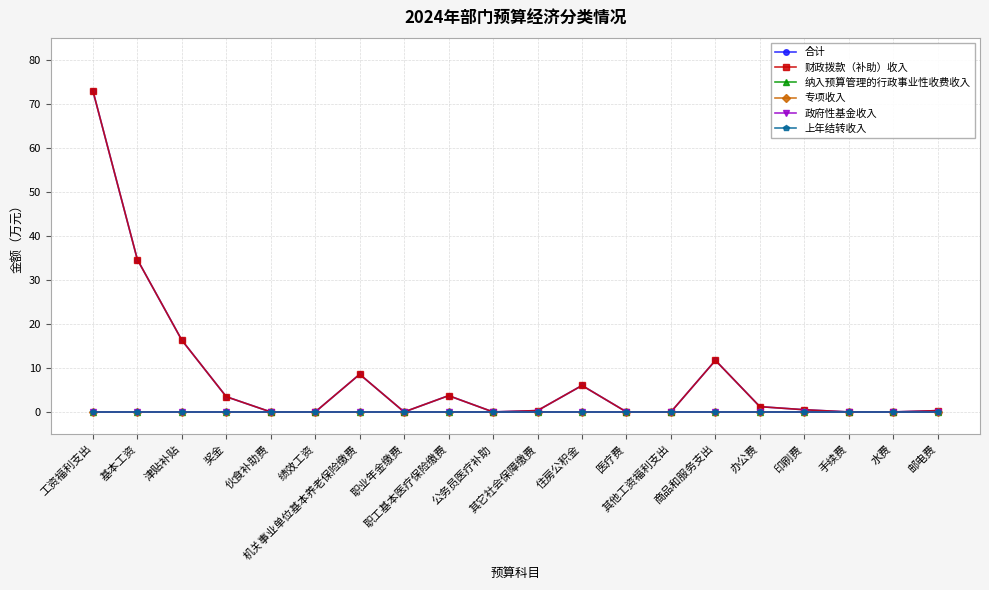

Reading left to right, extract all data points from this chart.

合计: 工资福利支出=73.0	基本工资=34.6	津贴补贴=16.3	奖金=3.5	伙食补助费=0.0	绩效工资=0.0	机关事业单位基本养老保险缴费=8.6	职业年金缴费=0.0	职工基本医疗保险缴费=3.7	公务员医疗补助=0.0	其它社会保障缴费=0.3	住房公积金=6.0	医疗费=0.0	其他工资福利支出=0.0	商品和服务支出=11.7	办公费=1.2	印刷费=0.5	手续费=0.0	水费=0.0	邮电费=0.3
财政拨款（补助）收入: 工资福利支出=73.0	基本工资=34.6	津贴补贴=16.3	奖金=3.5	伙食补助费=0.0	绩效工资=0.0	机关事业单位基本养老保险缴费=8.6	职业年金缴费=0.0	职工基本医疗保险缴费=3.7	公务员医疗补助=0.0	其它社会保障缴费=0.3	住房公积金=6.0	医疗费=0.0	其他工资福利支出=0.0	商品和服务支出=11.7	办公费=1.2	印刷费=0.5	手续费=0.0	水费=0.0	邮电费=0.3
纳入预算管理的行政事业性收费收入: 工资福利支出=0.0	基本工资=0.0	津贴补贴=0.0	奖金=0.0	伙食补助费=0.0	绩效工资=0.0	机关事业单位基本养老保险缴费=0.0	职业年金缴费=0.0	职工基本医疗保险缴费=0.0	公务员医疗补助=0.0	其它社会保障缴费=0.0	住房公积金=0.0	医疗费=0.0	其他工资福利支出=0.0	商品和服务支出=0.0	办公费=0.0	印刷费=0.0	手续费=0.0	水费=0.0	邮电费=0.0
专项收入: 工资福利支出=0.0	基本工资=0.0	津贴补贴=0.0	奖金=0.0	伙食补助费=0.0	绩效工资=0.0	机关事业单位基本养老保险缴费=0.0	职业年金缴费=0.0	职工基本医疗保险缴费=0.0	公务员医疗补助=0.0	其它社会保障缴费=0.0	住房公积金=0.0	医疗费=0.0	其他工资福利支出=0.0	商品和服务支出=0.0	办公费=0.0	印刷费=0.0	手续费=0.0	水费=0.0	邮电费=0.0
政府性基金收入: 工资福利支出=0.0	基本工资=0.0	津贴补贴=0.0	奖金=0.0	伙食补助费=0.0	绩效工资=0.0	机关事业单位基本养老保险缴费=0.0	职业年金缴费=0.0	职工基本医疗保险缴费=0.0	公务员医疗补助=0.0	其它社会保障缴费=0.0	住房公积金=0.0	医疗费=0.0	其他工资福利支出=0.0	商品和服务支出=0.0	办公费=0.0	印刷费=0.0	手续费=0.0	水费=0.0	邮电费=0.0
上年结转收入: 工资福利支出=0.0	基本工资=0.0	津贴补贴=0.0	奖金=0.0	伙食补助费=0.0	绩效工资=0.0	机关事业单位基本养老保险缴费=0.0	职业年金缴费=0.0	职工基本医疗保险缴费=0.0	公务员医疗补助=0.0	其它社会保障缴费=0.0	住房公积金=0.0	医疗费=0.0	其他工资福利支出=0.0	商品和服务支出=0.0	办公费=0.0	印刷费=0.0	手续费=0.0	水费=0.0	邮电费=0.0